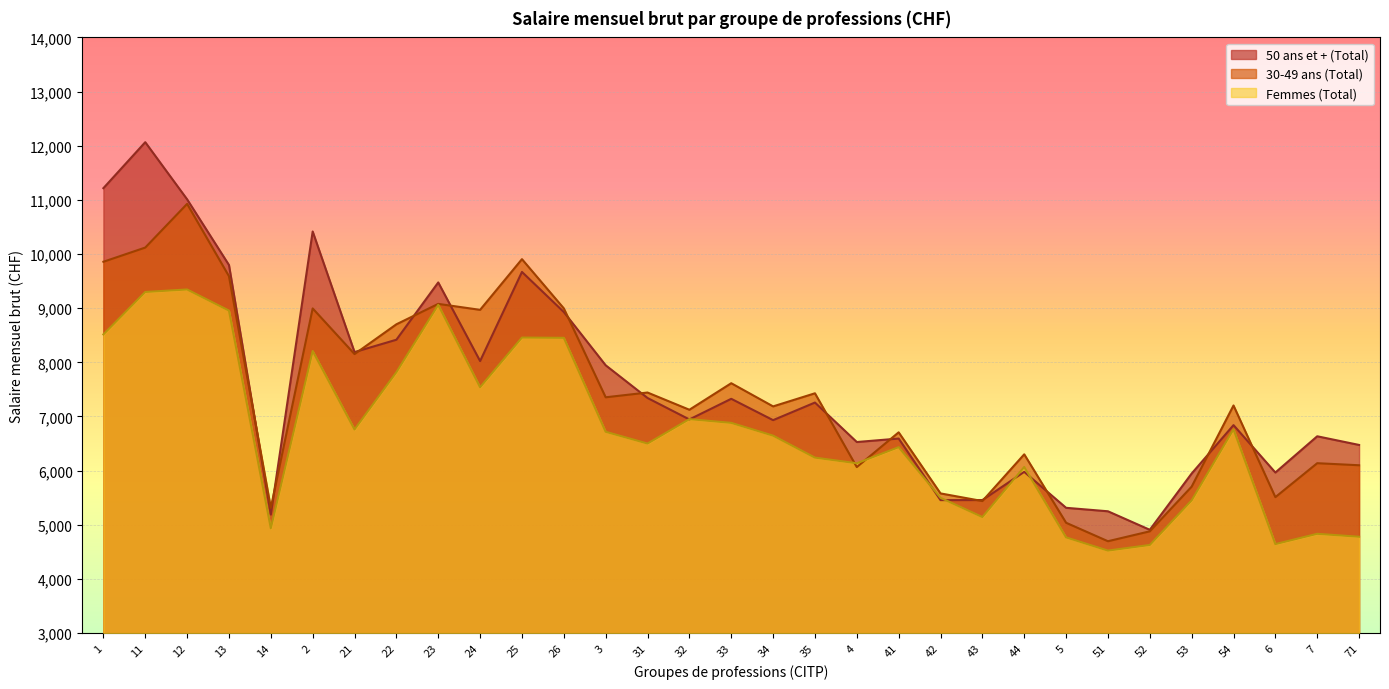

What is the minimum value shown in the chart?

4523